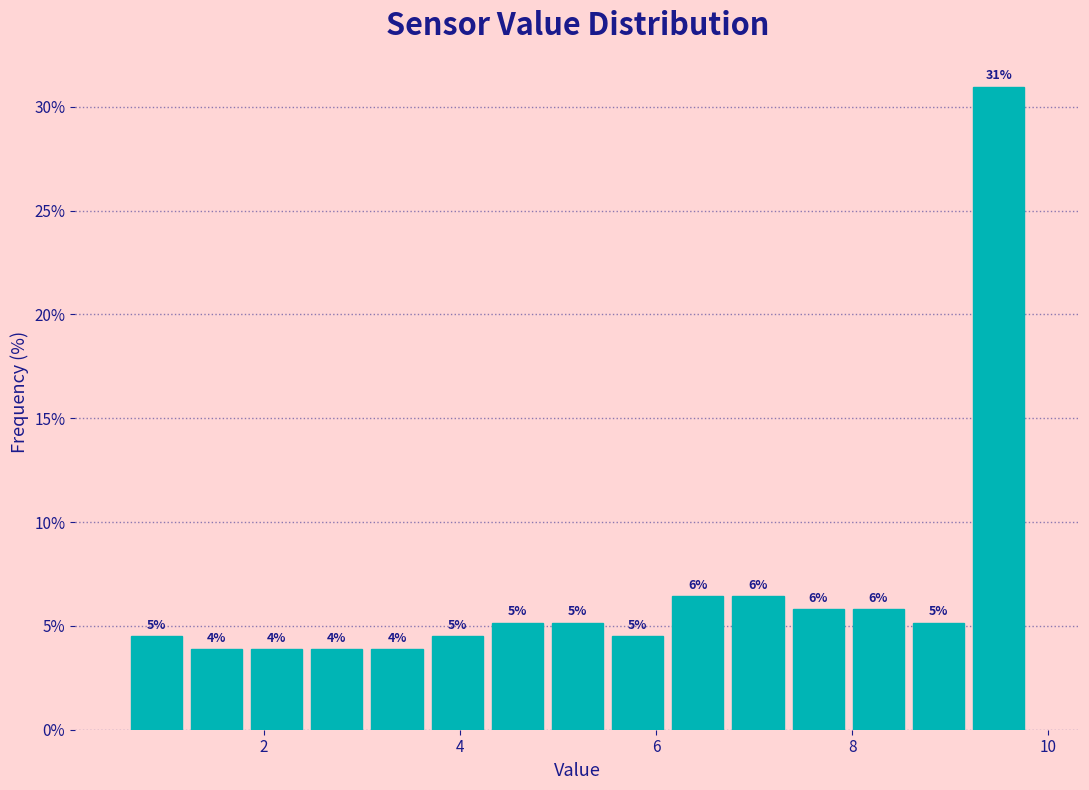

Around what value on the x-axis is the tallest bar? Give the approximate position of its centre, as read against the axis.

9.4